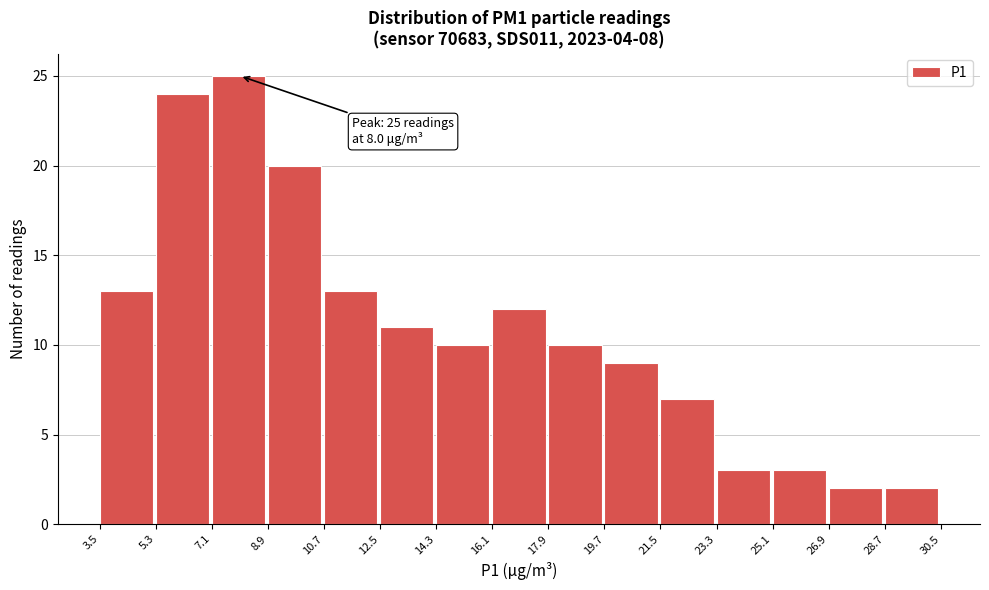

Over which range of the x-axis is the bar tallest?

7.1 to 8.9